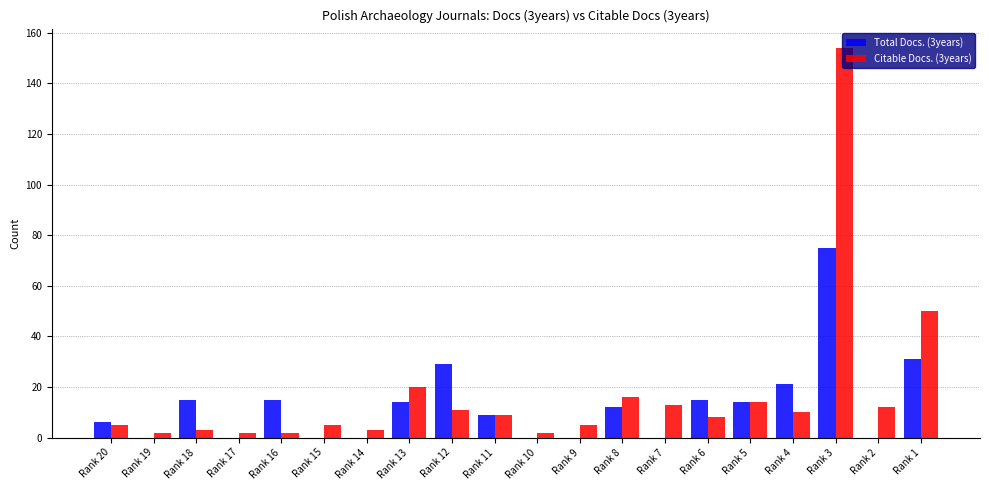

Between Rank 5 and Rank 2, which series saw the biggest shift?

Total Docs. (3years)